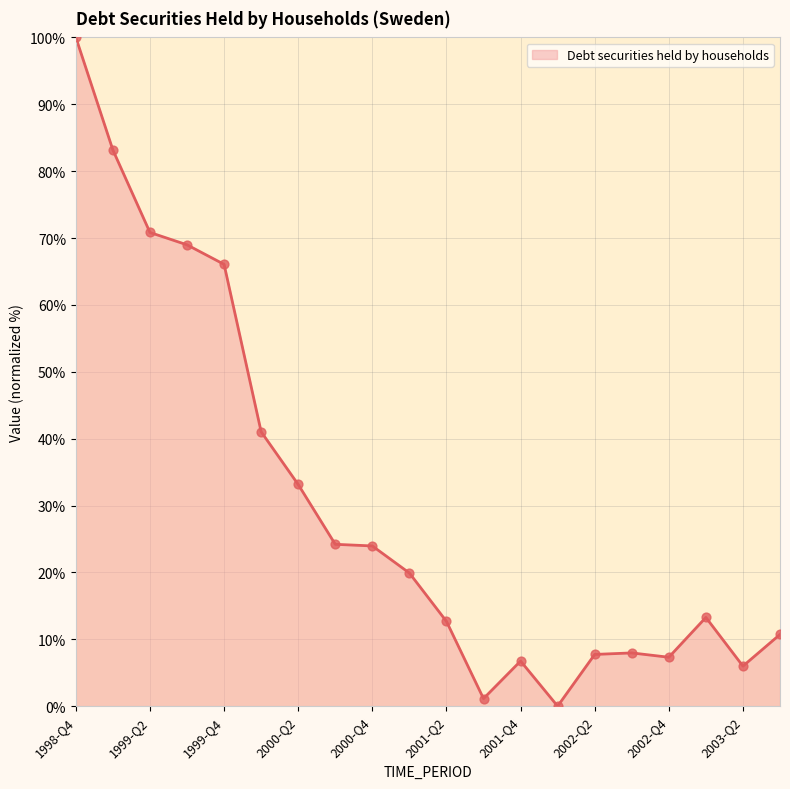

What is the greatest value displayed?

100.0